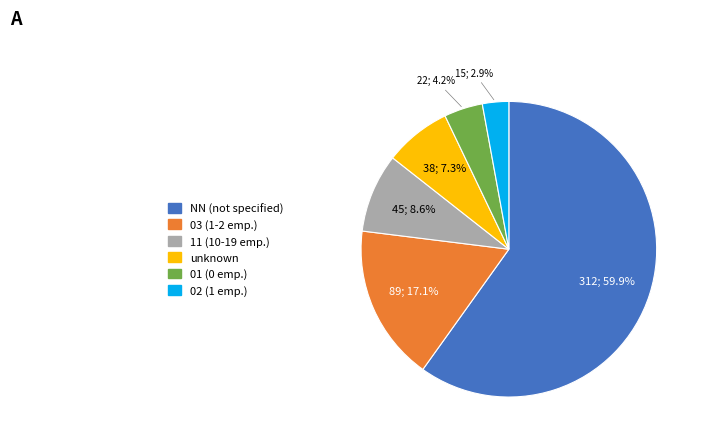

Is there a majority slice in this chart?

Yes